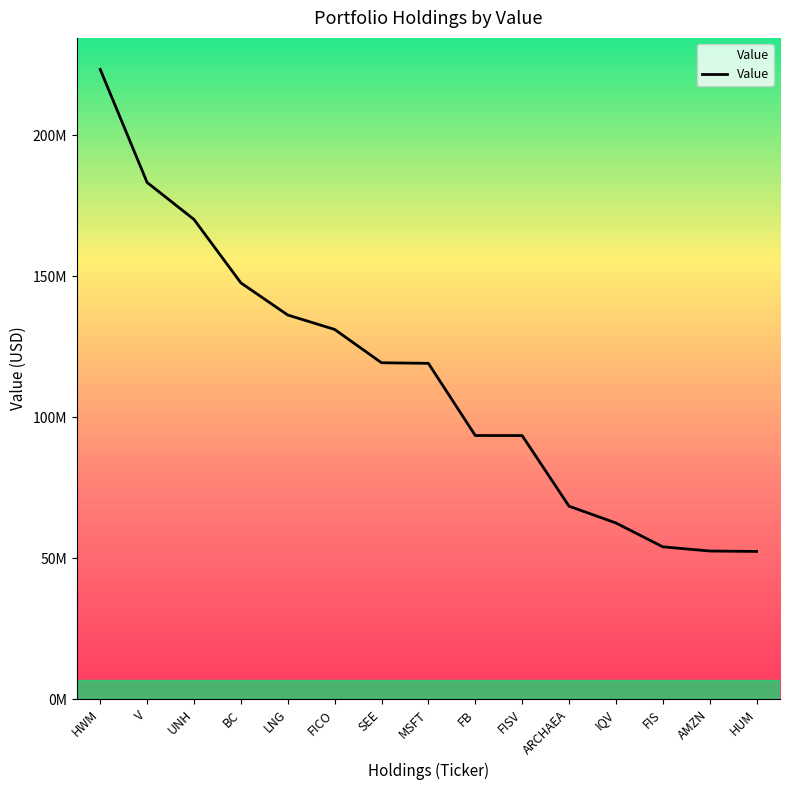

What is the label of the 1st point from the right?

HUM